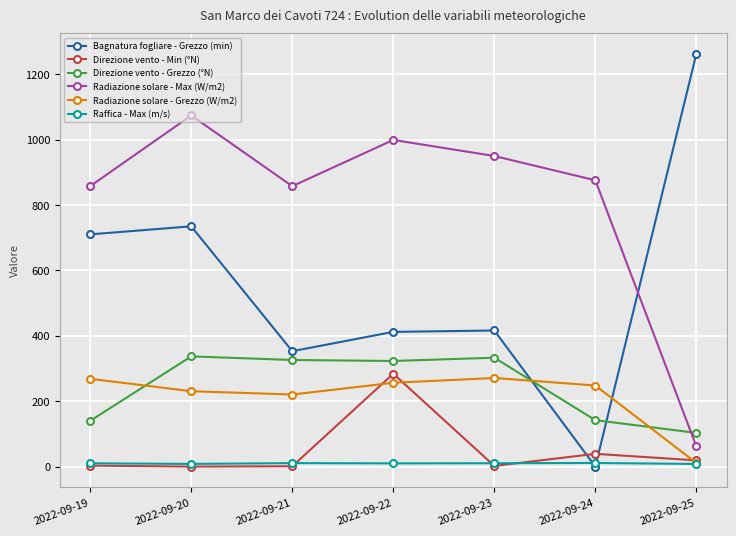

Where is the first local minimum for Bagnatura fogliare - Grezzo (min)?

2022-09-21